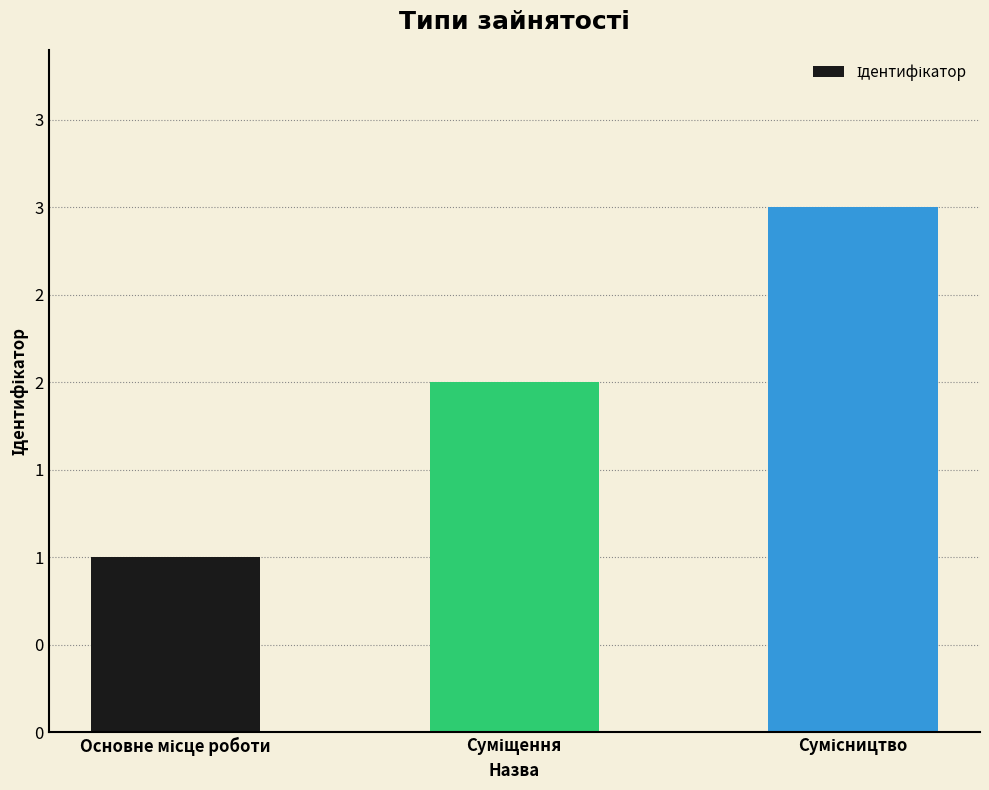

Which category has the lowest value across all series?

Основне місце роботи